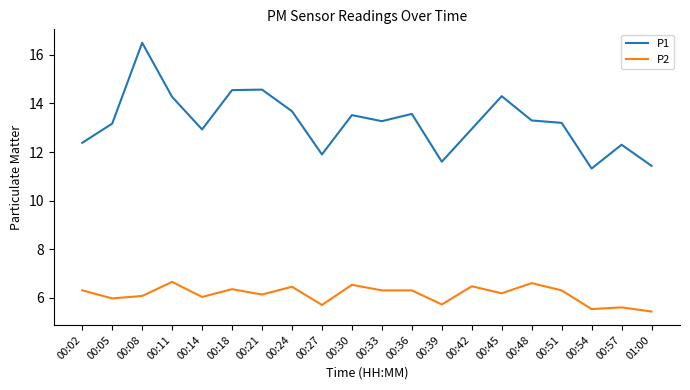

What is the difference between the second highest and second lowest values in the P1 series?

3.1